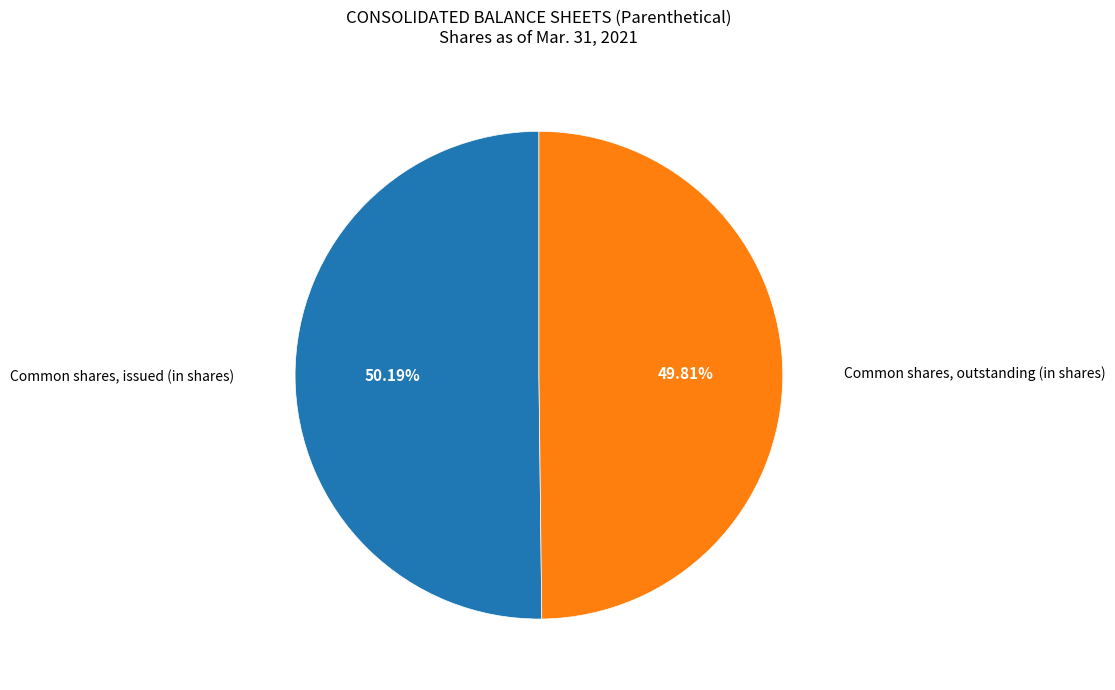

How many segments does this pie chart have?

2